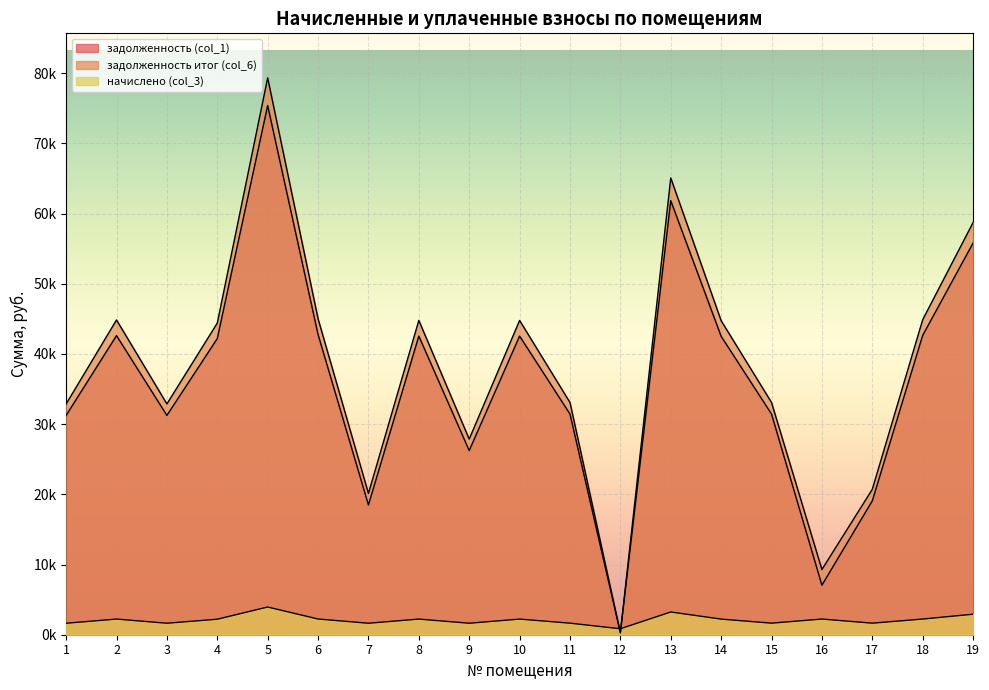

What is the difference between the second highest and minimum values in the задолженность итог (col_6) series?

64804.8